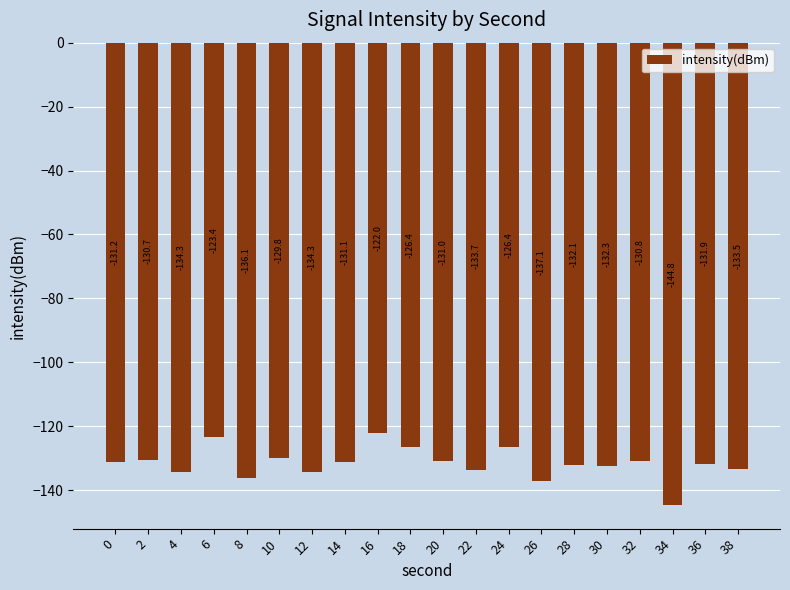

Reading right to left, list all the values displayed in this chart.

-133.5	-131.9	-144.8	-130.8	-132.3	-132.1	-137.1	-126.4	-133.7	-131.0	-126.4	-122.0	-131.1	-134.3	-129.8	-136.1	-123.4	-134.3	-130.7	-131.2